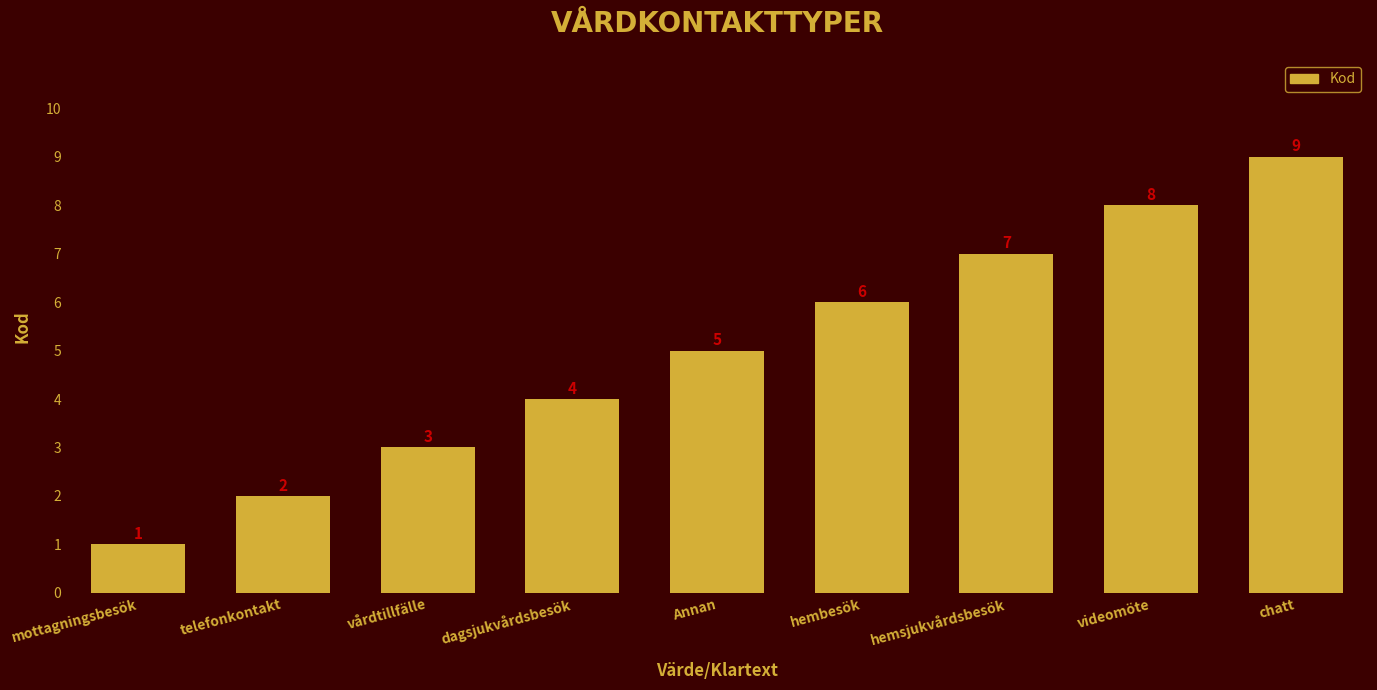

Which label corresponds to the smallest value in the chart?

mottagningsbesök